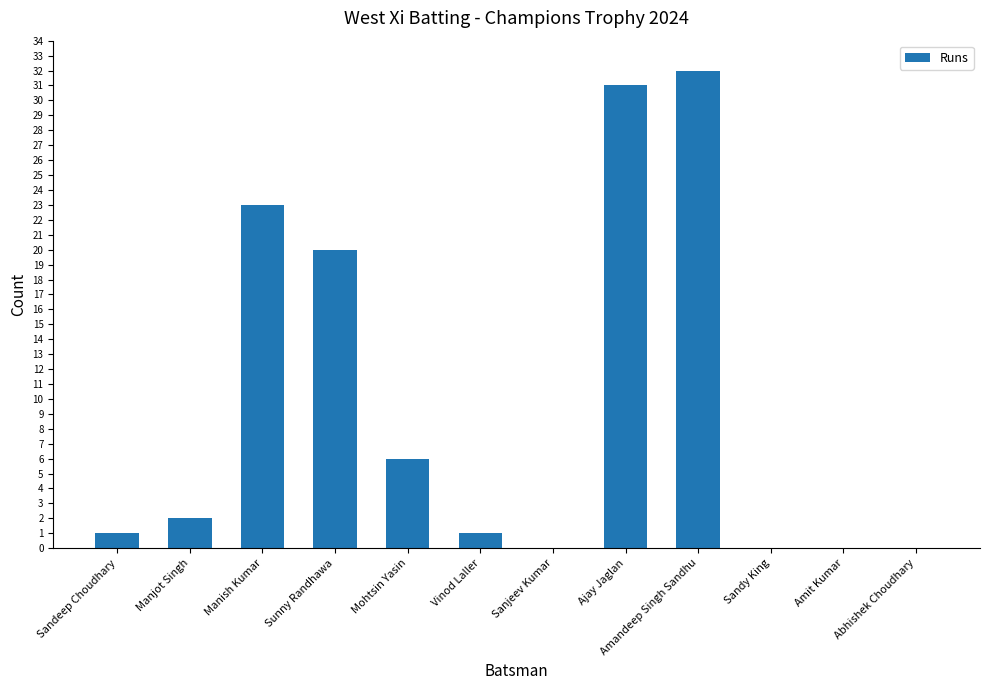

At which label is the value closest to 16?

Sunny Randhawa